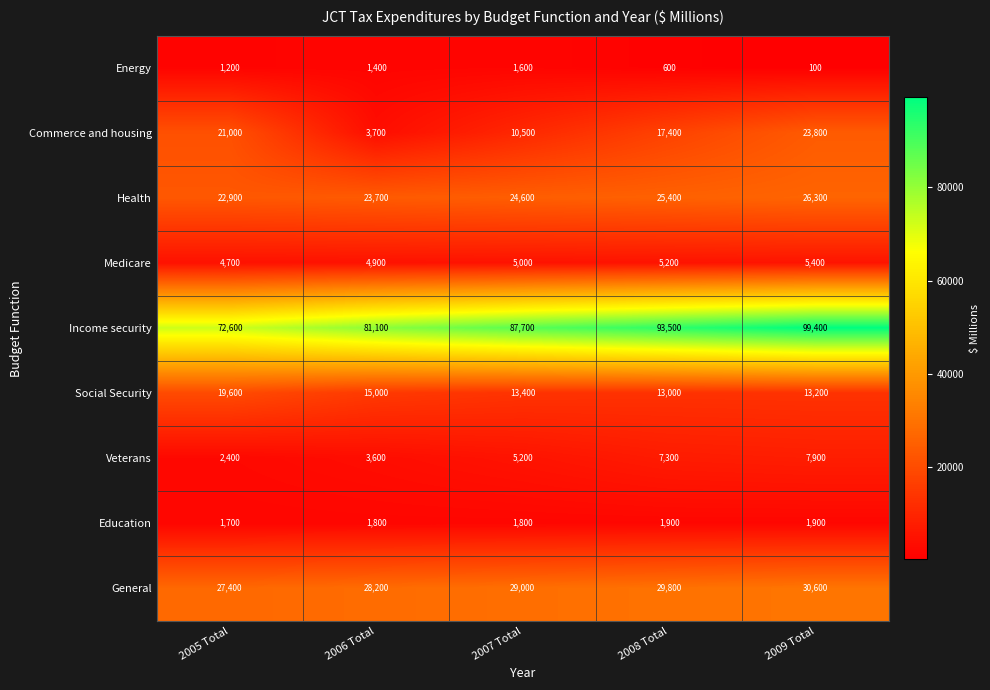

The Veterans series shows 2400 at 2005 Total. True or false?

True